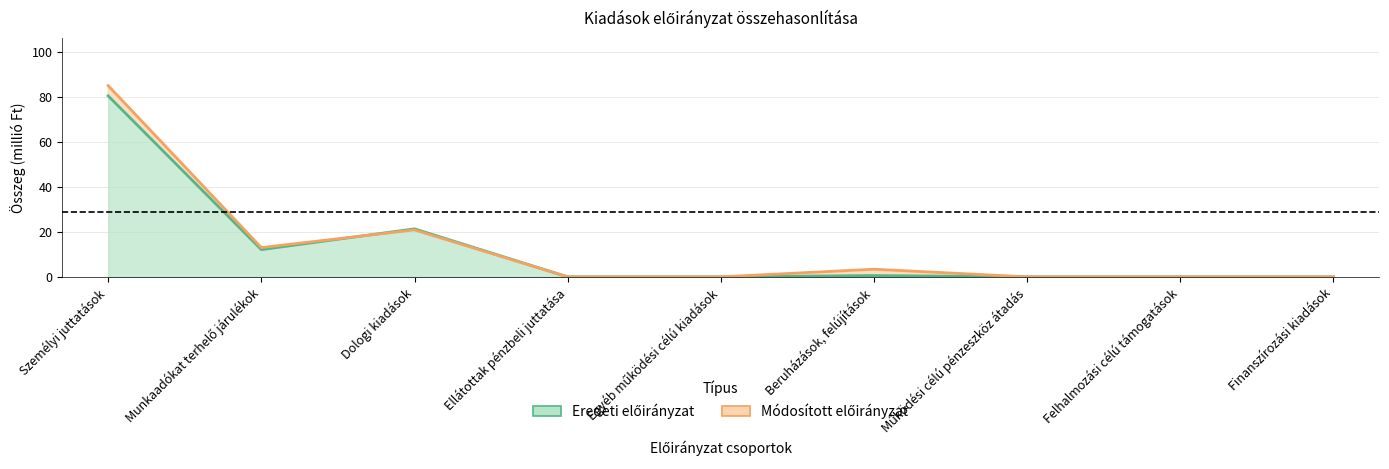

How many values in the Módosított előirányzat series exceed 0?

4